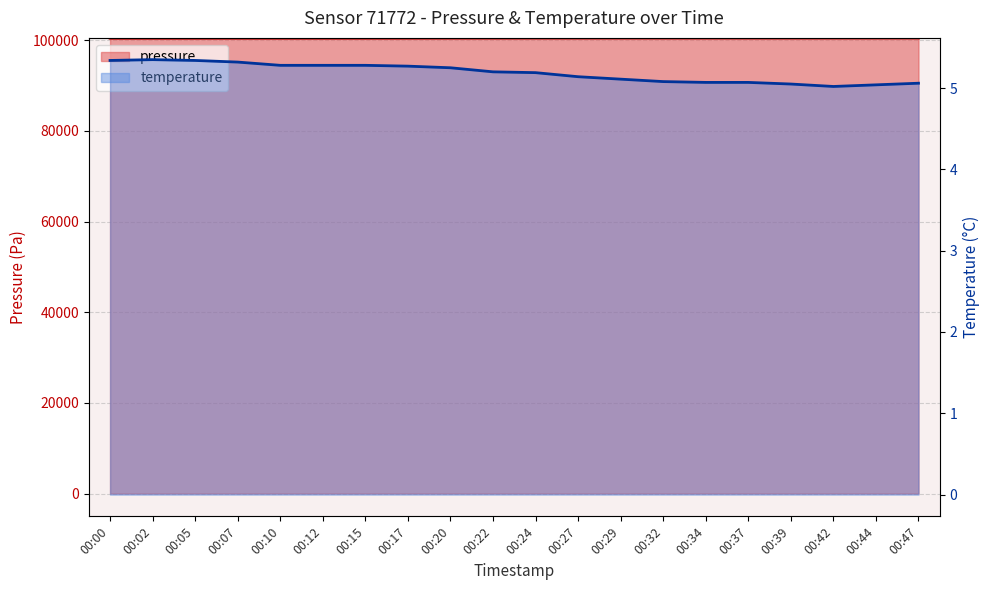

True or false: pressure and temperature intersect in this chart.

False